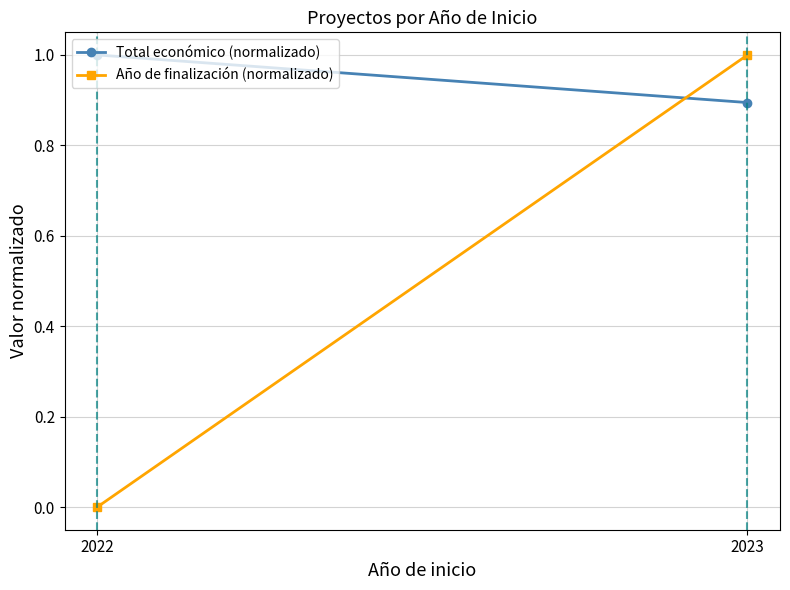

The value of Año de finalización (normalizado) at 2023 is 1.0. True or false?

True